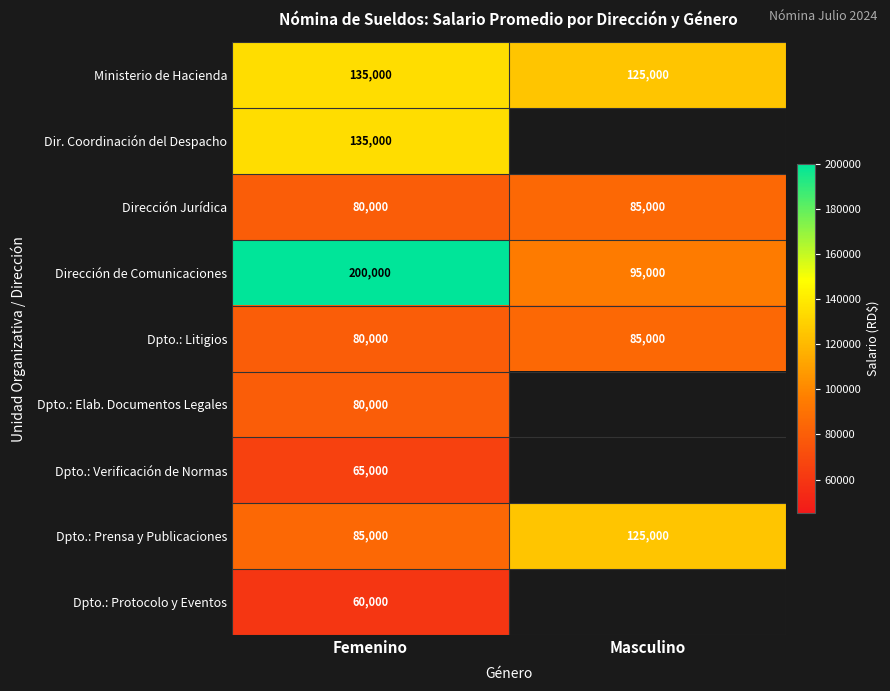

Which category has the highest value across all series?

Femenino